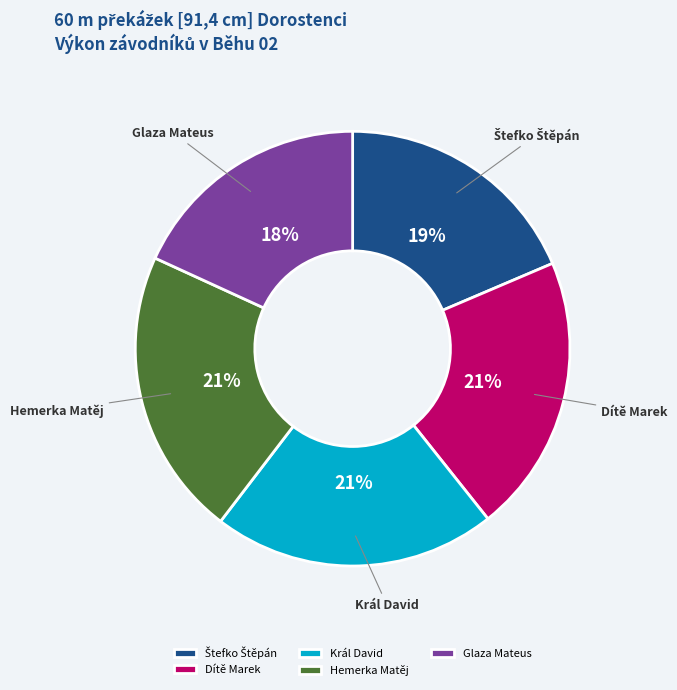

How many slices are in this pie chart?

5